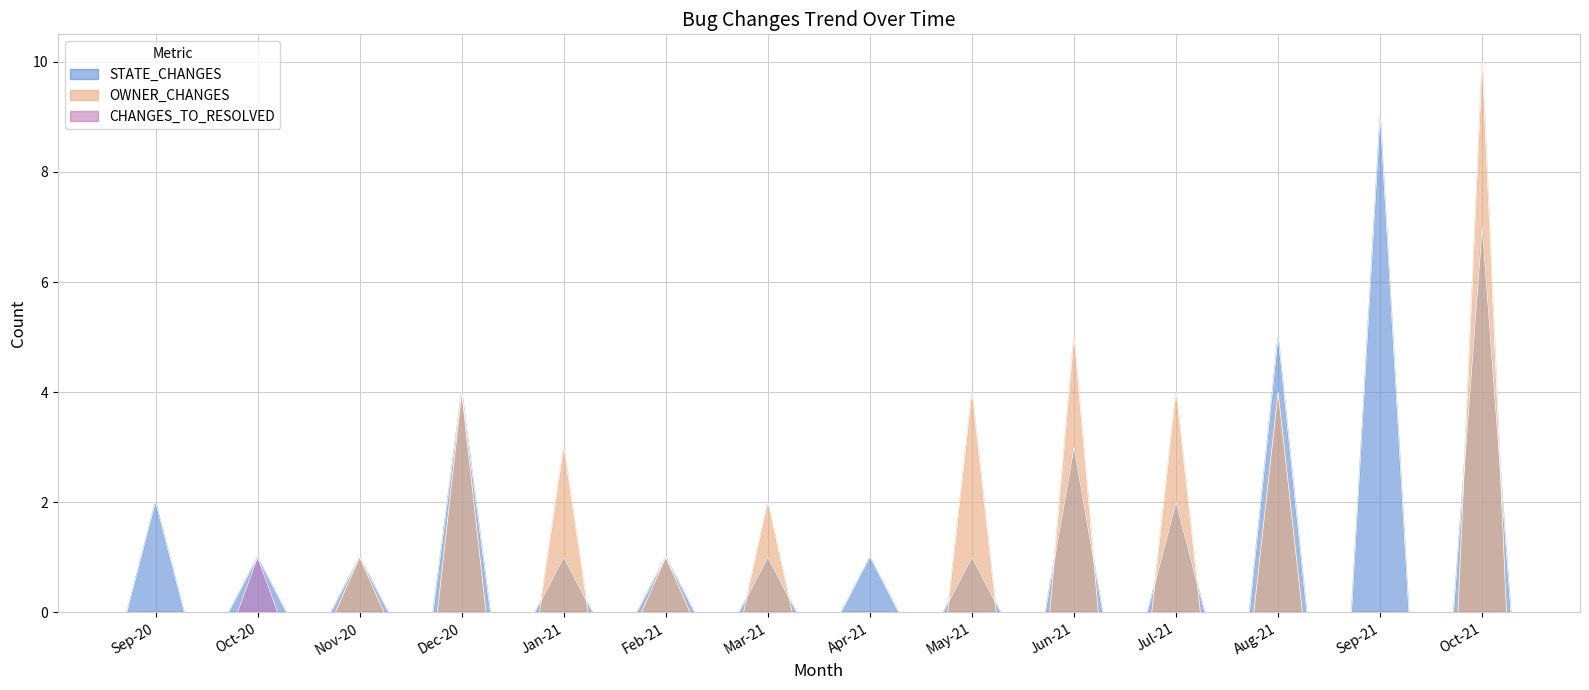

The value of CHANGES_TO_RESOLVED at 2020-09 is 0. True or false?

True